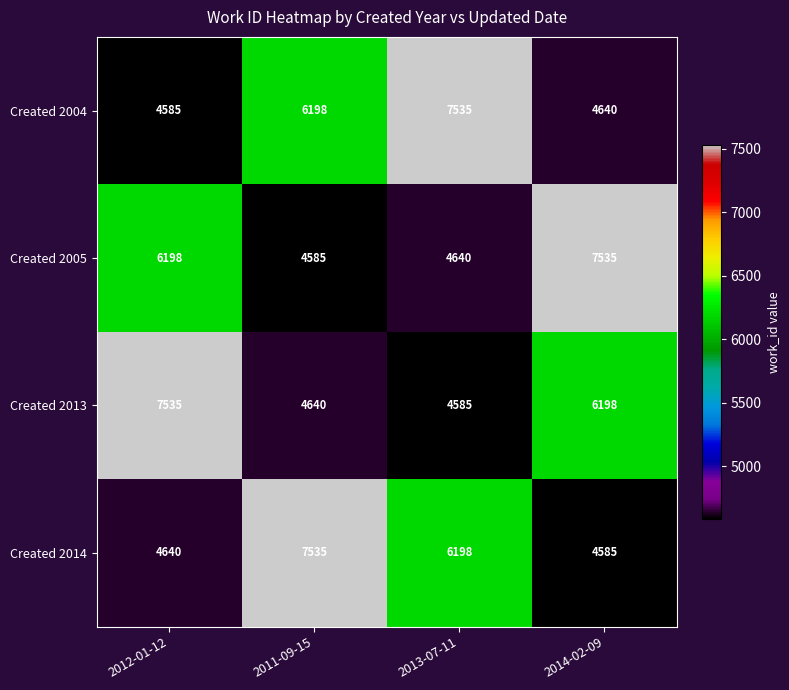

How many series are shown in this chart?

4